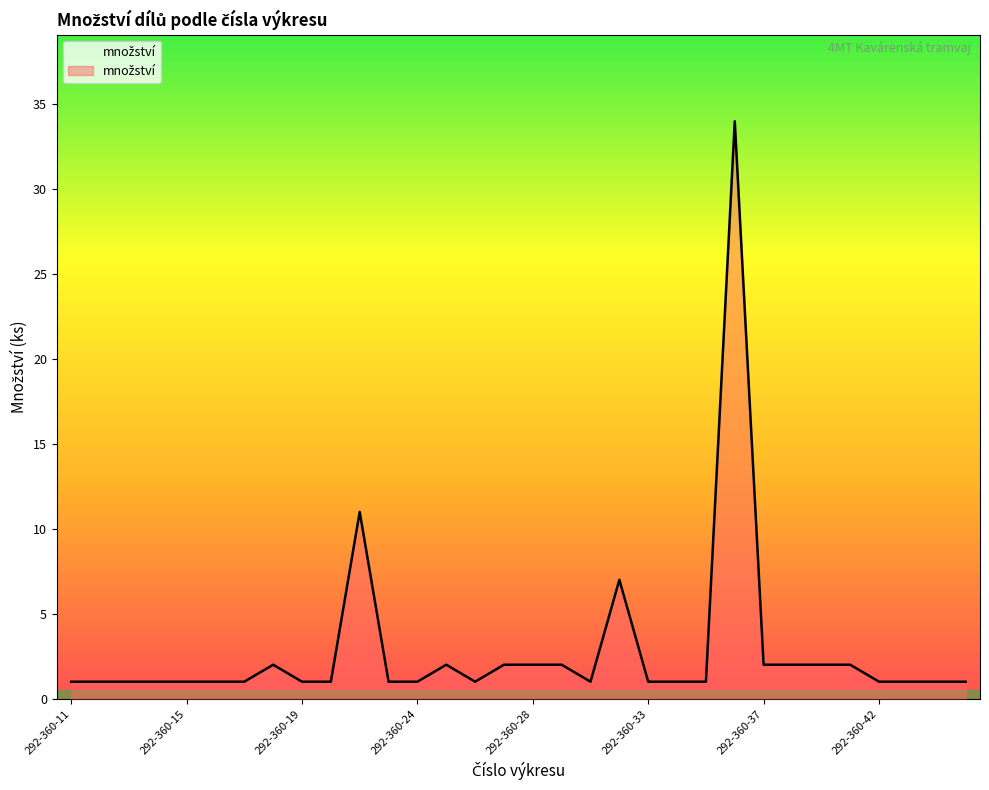

What is the difference between the maximum and minimum values?

33